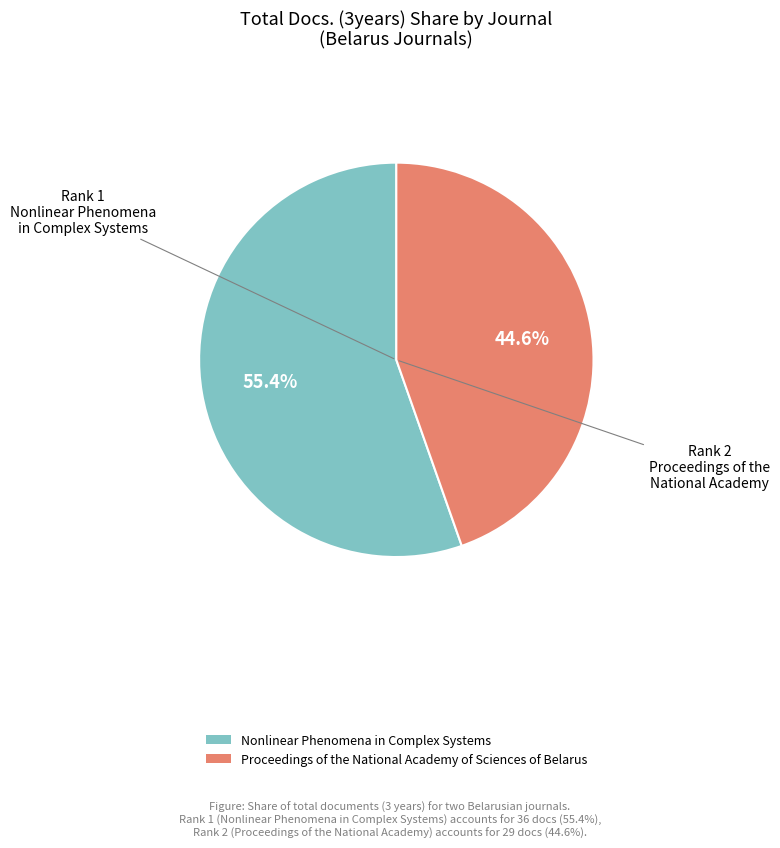

True or false: Proceedings of the National Academy of Sciences of Belarus accounts for 57% of the total.

False